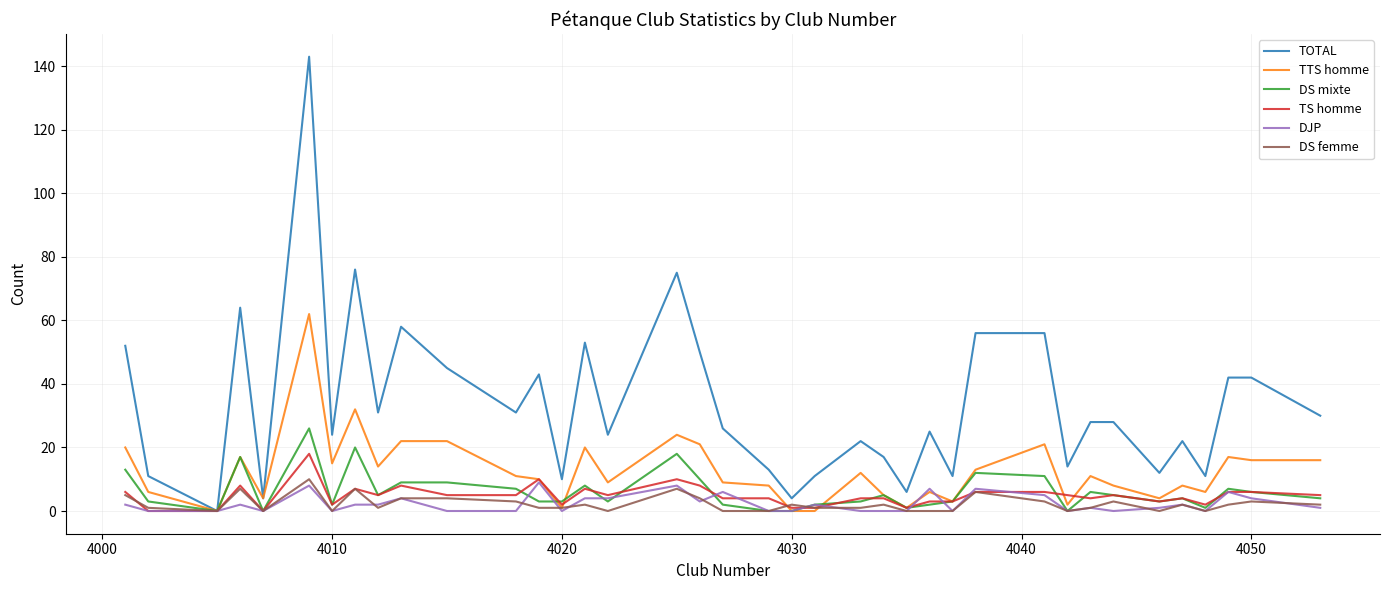

Which series has the widest spread of values?

TOTAL